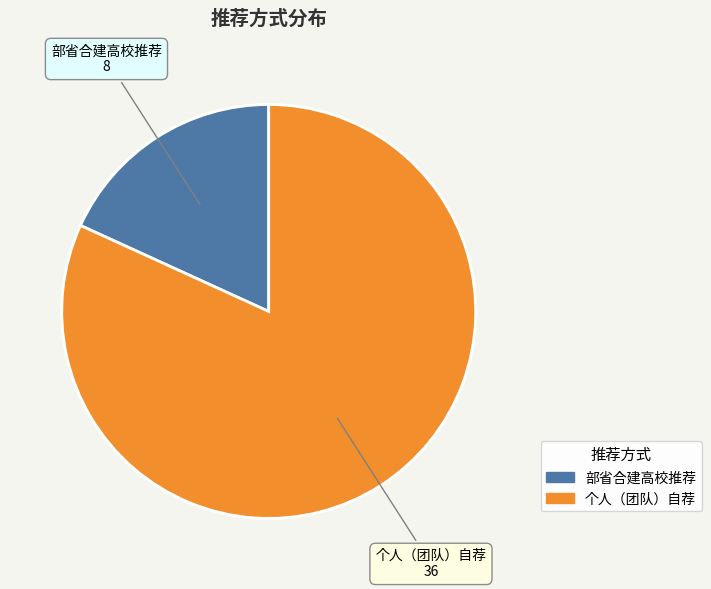

Rank the categories by value from highest to lowest.

个人（团队）自荐, 部省合建高校推荐